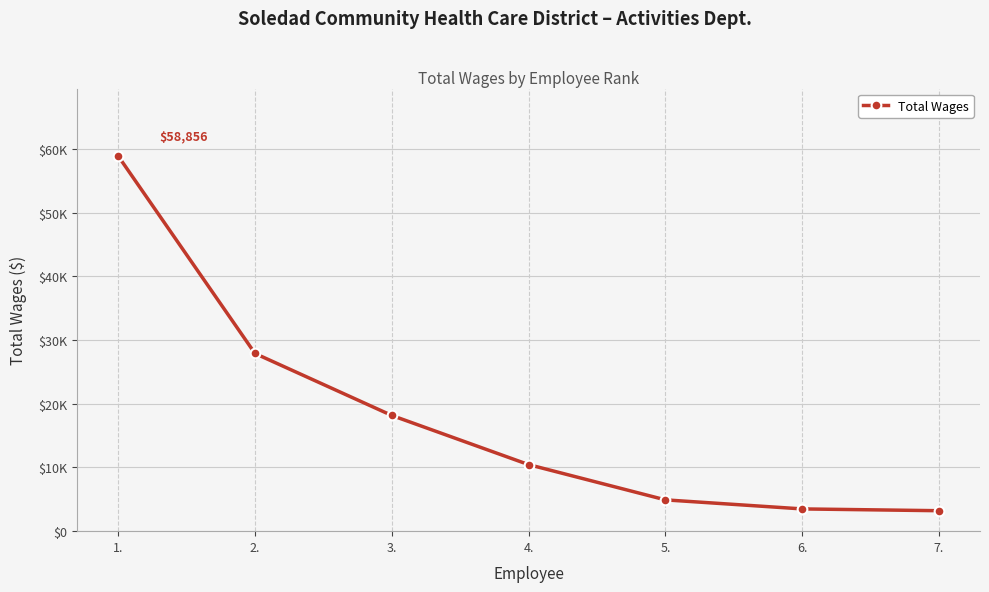

What is the change in value from 1. to 3.?

-40700